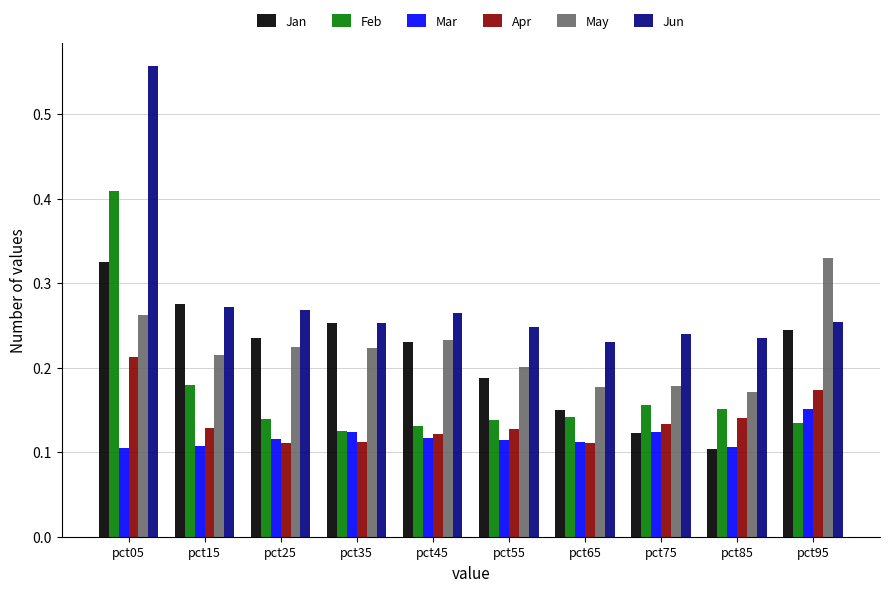

The Apr series shows 0.1 at pct55. True or false?

True